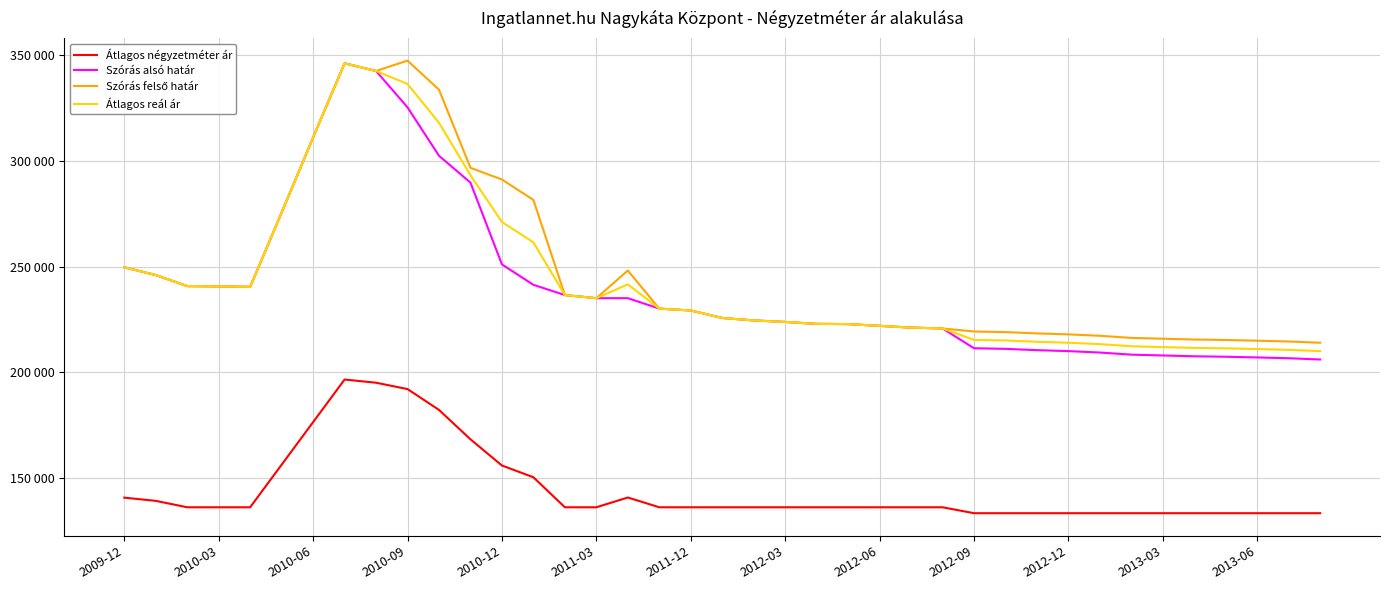

How many categories are shown in the chart?

39